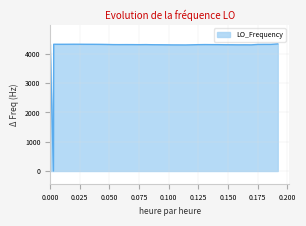

What is the maximum value shown in the chart?

4338.1